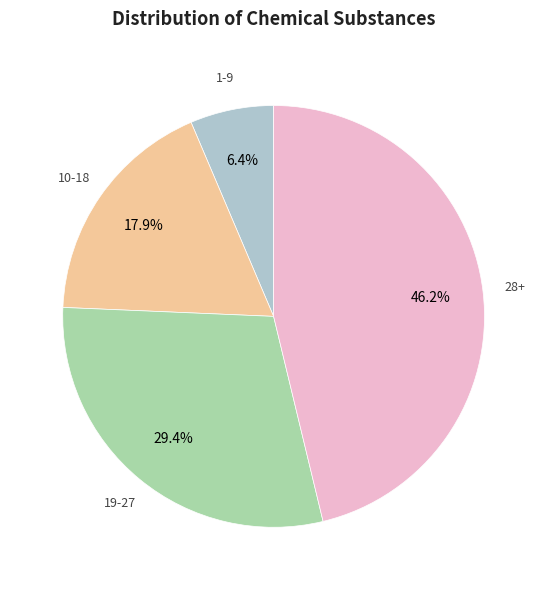

Is there a majority slice in this chart?

No